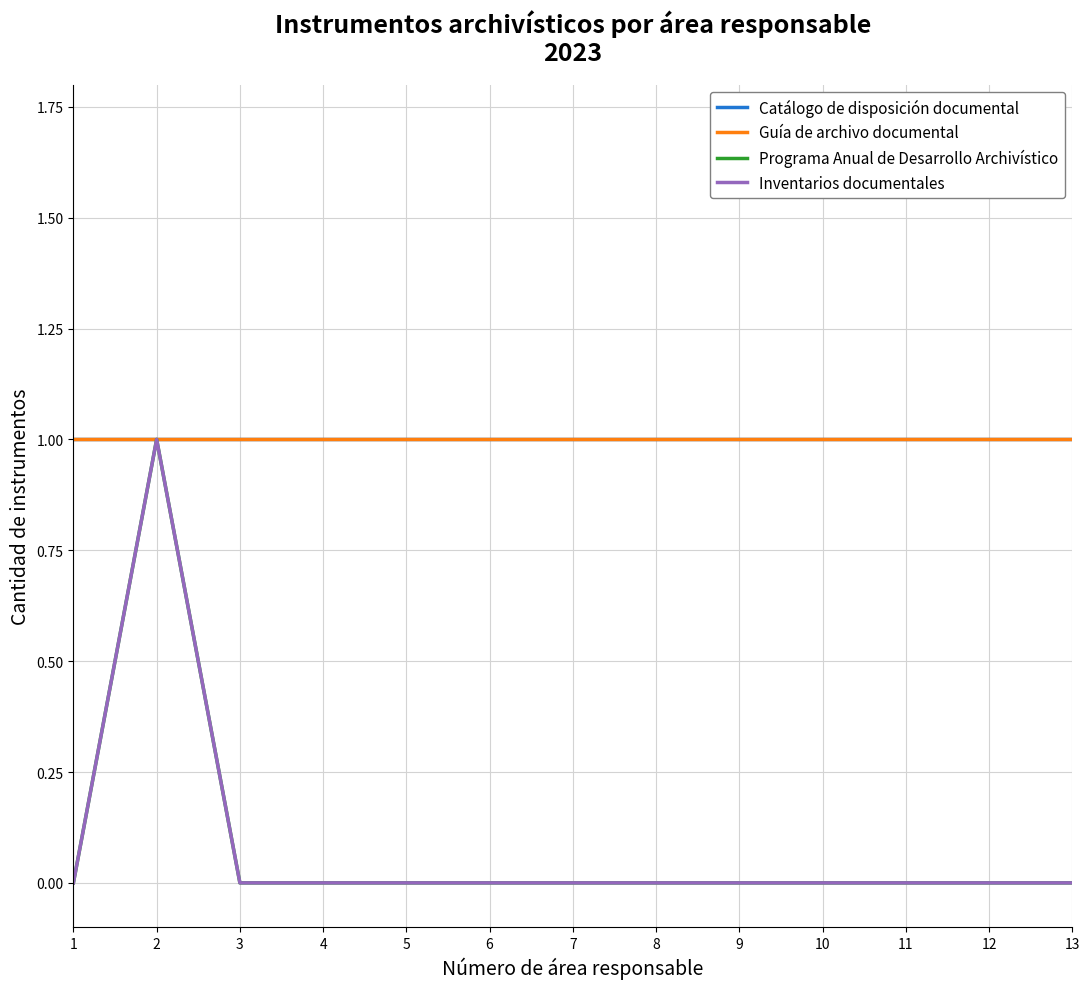

Is the value of Catálogo de disposición documental at 10 greater than the value of Guía de archivo documental at 2?

No